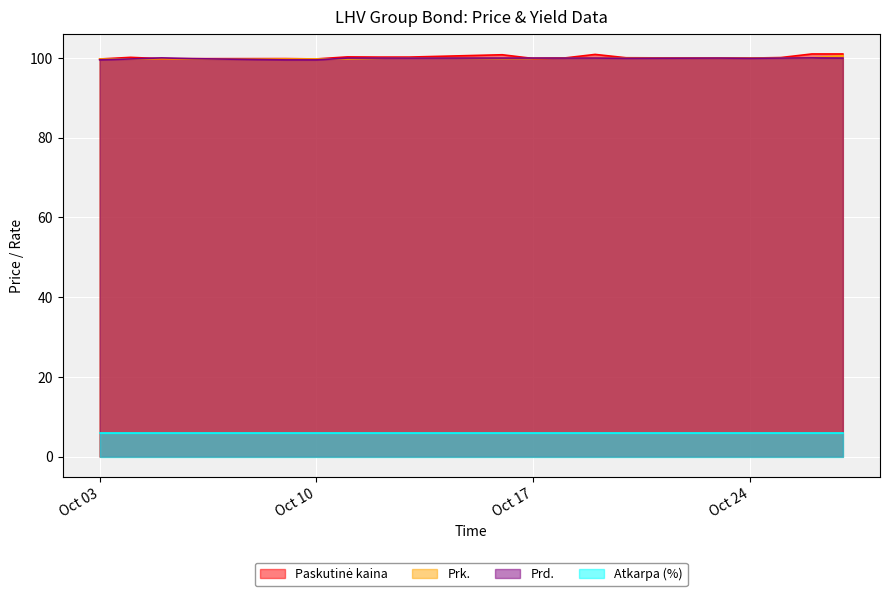

What is the lowest value of the Prk. series?

99.7